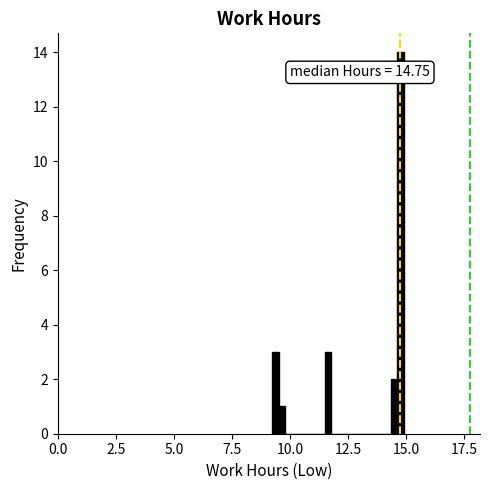

Around what value on the x-axis is the tallest bar? Give the approximate position of its centre, as read against the axis.

15.0